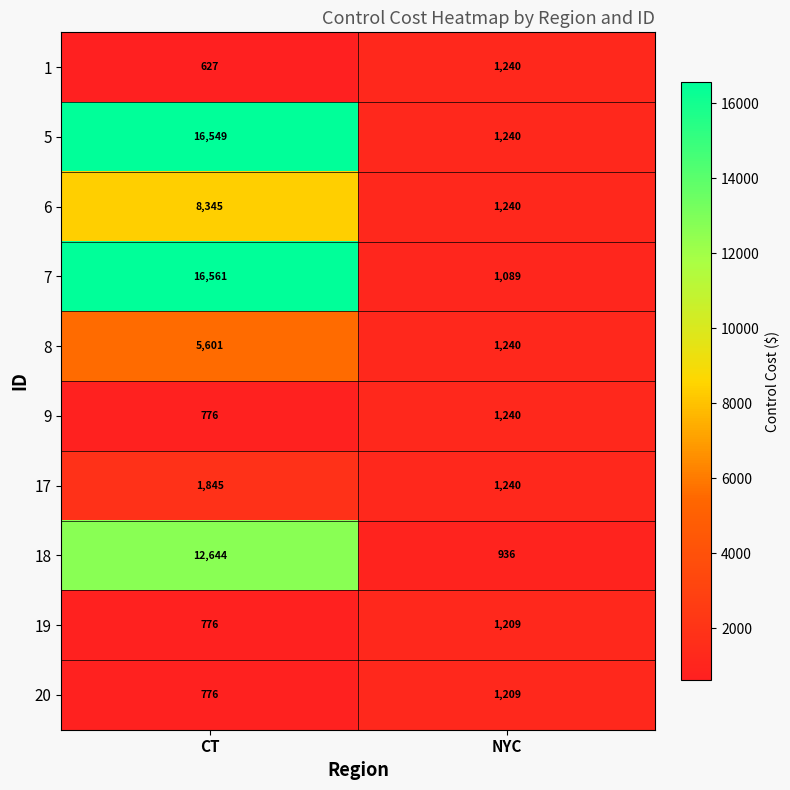

What is the difference between the maximum and minimum values in the 5 series?

15309